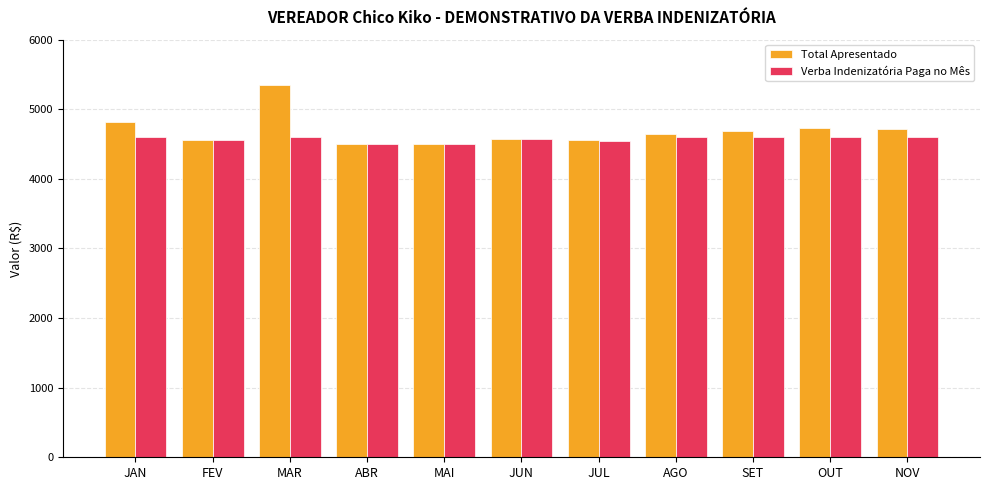

Which series has the widest spread of values?

Total Apresentado